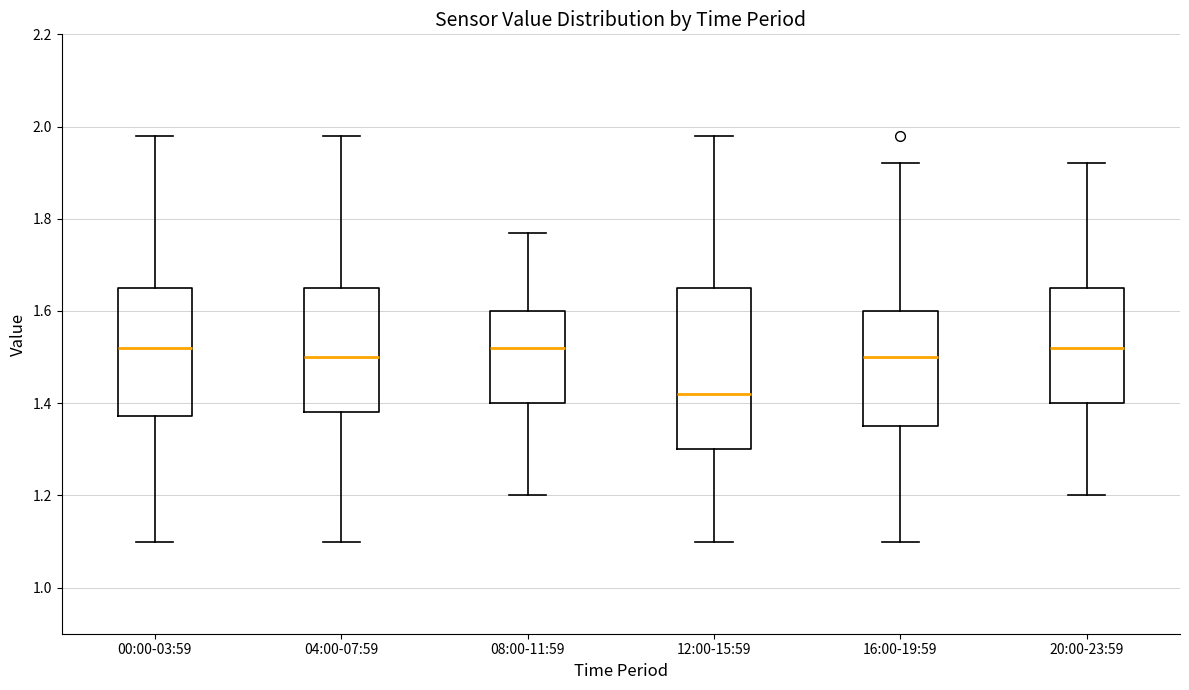

Reading left to right, read every box against the y-axis: the position of its median line, the range the box covers, and the ends of its whiskers. The values are not printed on the chart, so give them approximately, as read against the axis.

00:00-03:59: median 1.52, box 1.38 to 1.66, whiskers 1.10 to 1.98
04:00-07:59: median 1.50, box 1.38 to 1.66, whiskers 1.10 to 1.98
08:00-11:59: median 1.52, box 1.40 to 1.60, whiskers 1.20 to 1.78
12:00-15:59: median 1.42, box 1.30 to 1.66, whiskers 1.10 to 1.98
16:00-19:59: median 1.50, box 1.36 to 1.60, whiskers 1.10 to 1.92
20:00-23:59: median 1.52, box 1.40 to 1.66, whiskers 1.20 to 1.92